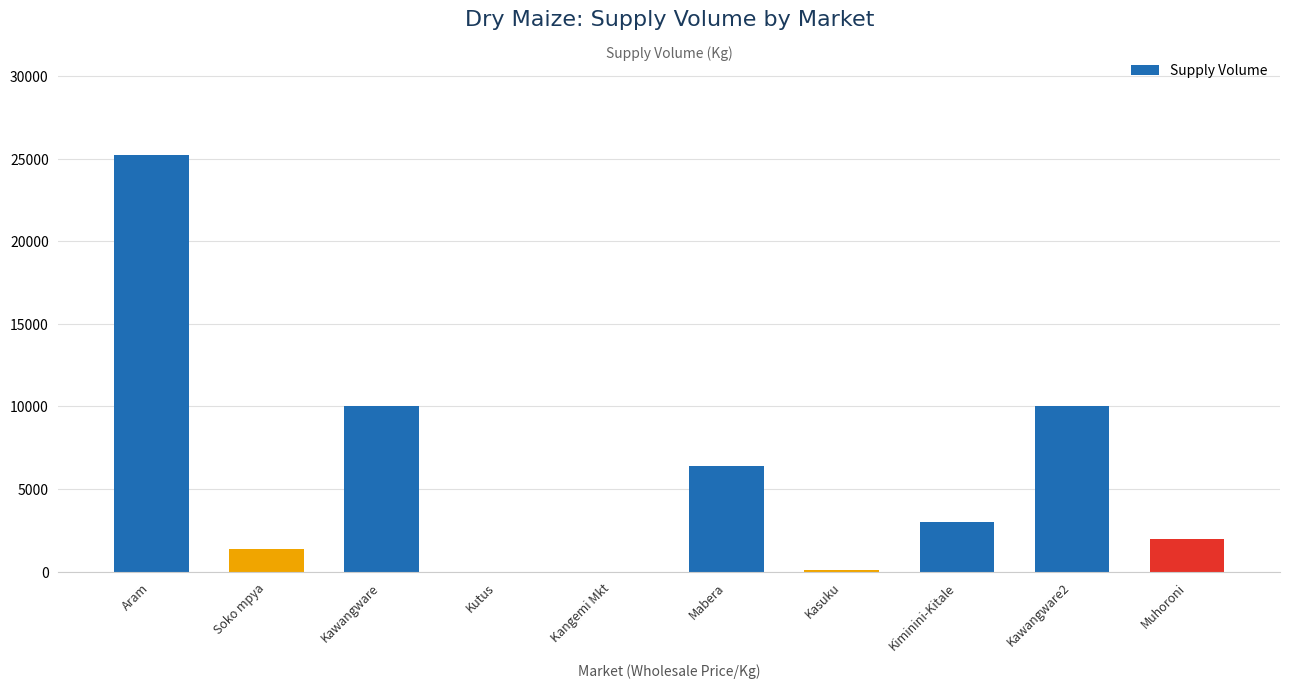

What is the sum of the values at Aram and Muhoroni?

27200